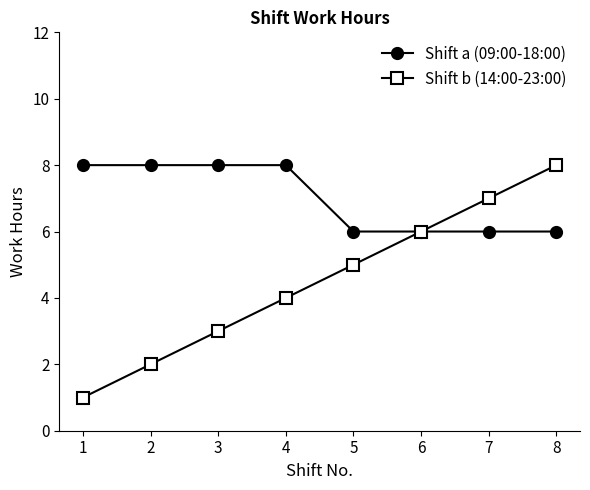

Which series has the largest total across all categories?

Shift a (09:00-18:00)